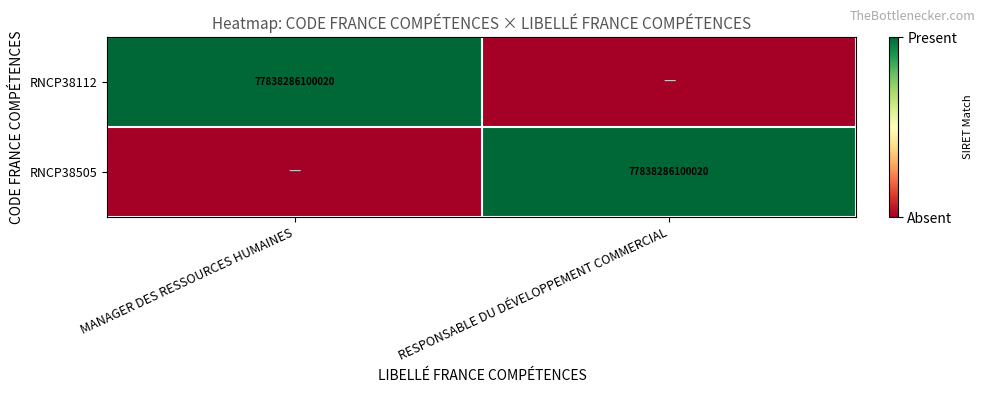

Count the number of data series in this chart.

2